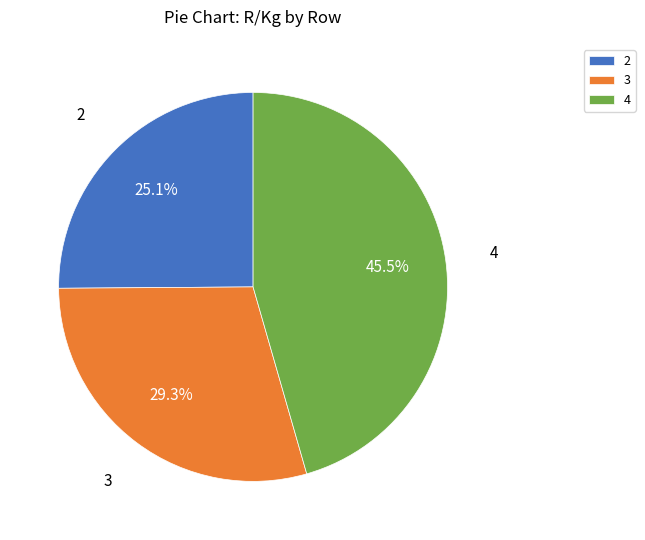

Which has a higher value, 4 or 3?

4